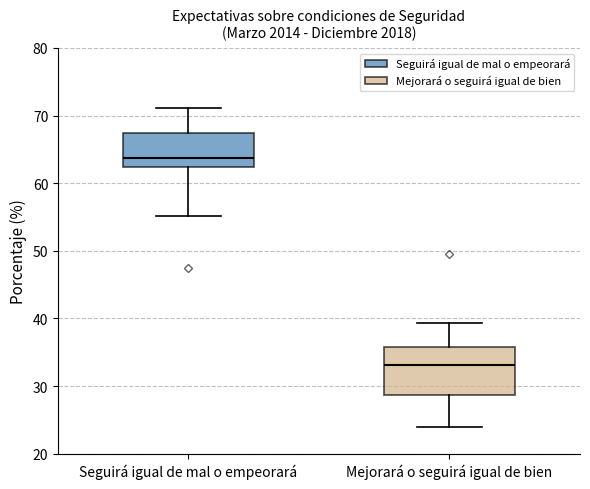

Reading left to right, transcribe this box plot: for each box, give where its median line is, the range the box spans, and where its two whiskers end, as read against the y-axis. The values are not printed on the chart, so give them approximately, as read against the axis.

Seguirá igual de mal o empeorará: median 64, box 62 to 67, whiskers 55 to 71
Mejorará o seguirá igual de bien: median 33, box 29 to 36, whiskers 24 to 39